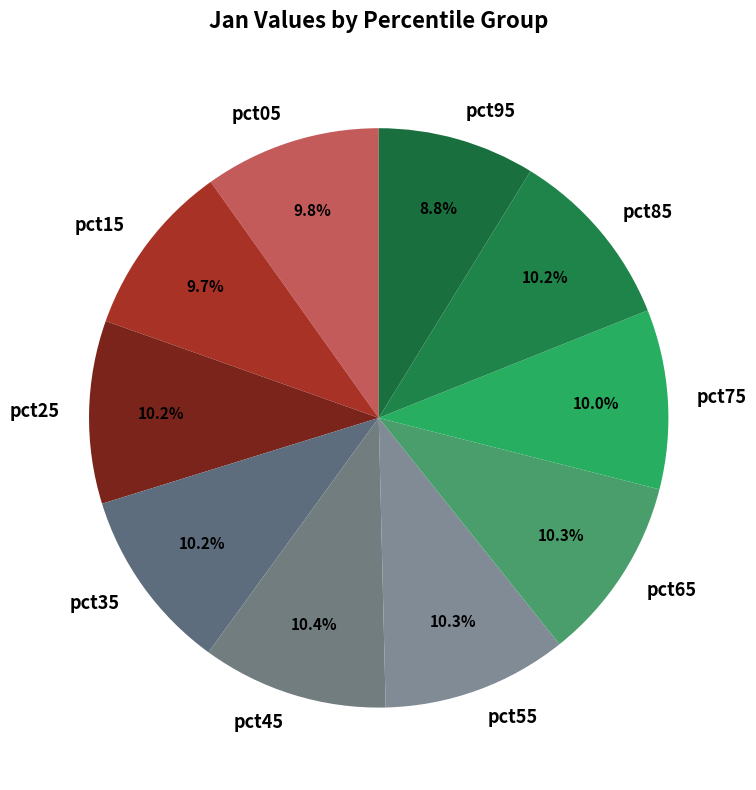

Is it true that pct05 is 5% of the pie?

False